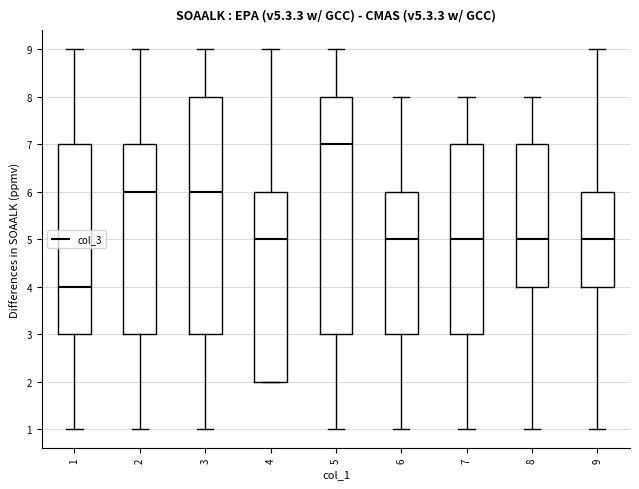

Reading left to right, read every box against the y-axis: the position of its median line, the range the box covers, and the ends of its whiskers. The values are not printed on the chart, so give them approximately, as read against the axis.

1: median 4, box 3 to 7, whiskers 1 to 9
2: median 6, box 3 to 7, whiskers 1 to 9
3: median 6, box 3 to 8, whiskers 1 to 9
4: median 5, box 2 to 6, whiskers 2 to 9
5: median 7, box 3 to 8, whiskers 1 to 9
6: median 5, box 3 to 6, whiskers 1 to 8
7: median 5, box 3 to 7, whiskers 1 to 8
8: median 5, box 4 to 7, whiskers 1 to 8
9: median 5, box 4 to 6, whiskers 1 to 9